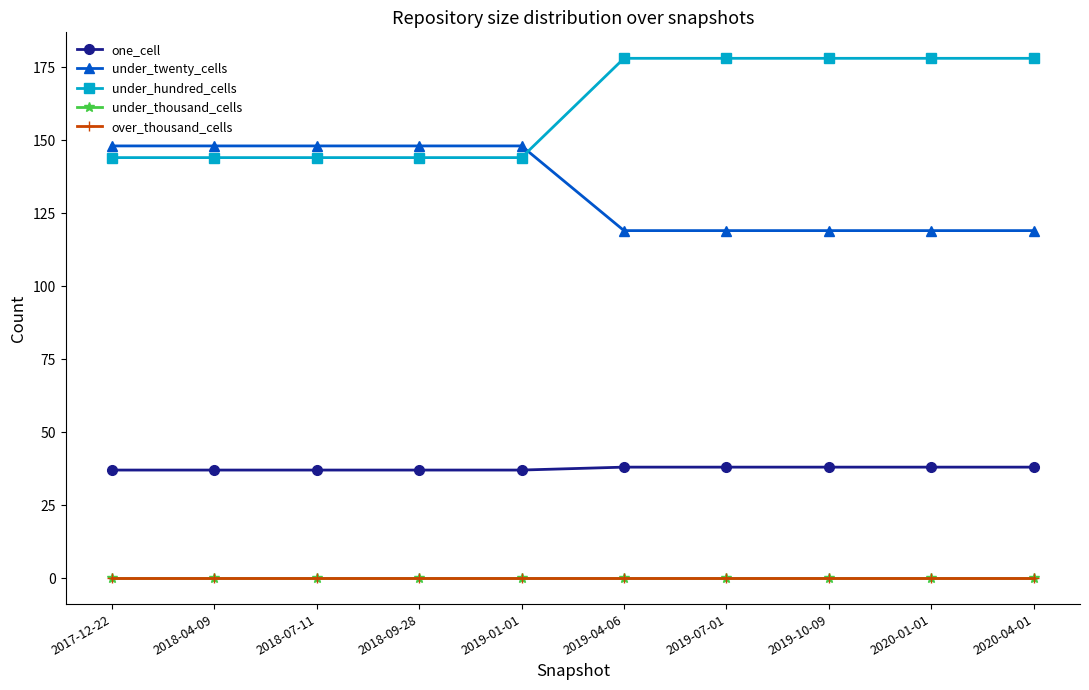

Is this an area chart (filled region under the line)?

No